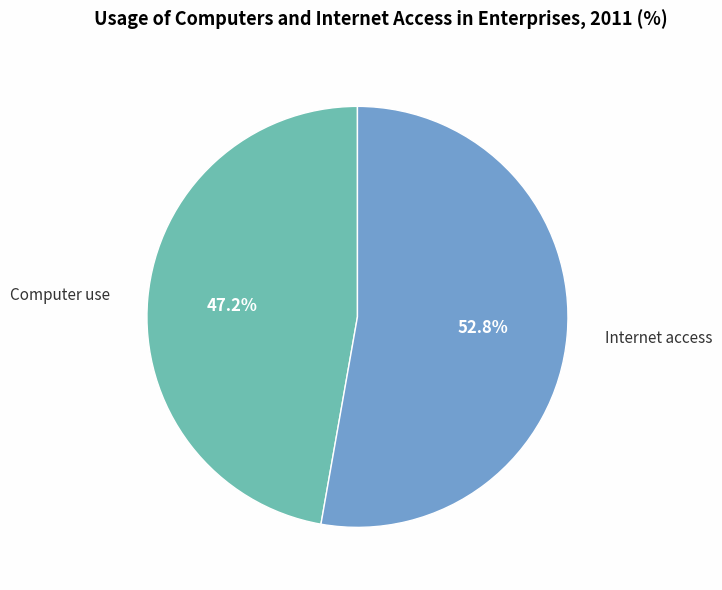

Does any single category account for the majority?

Yes